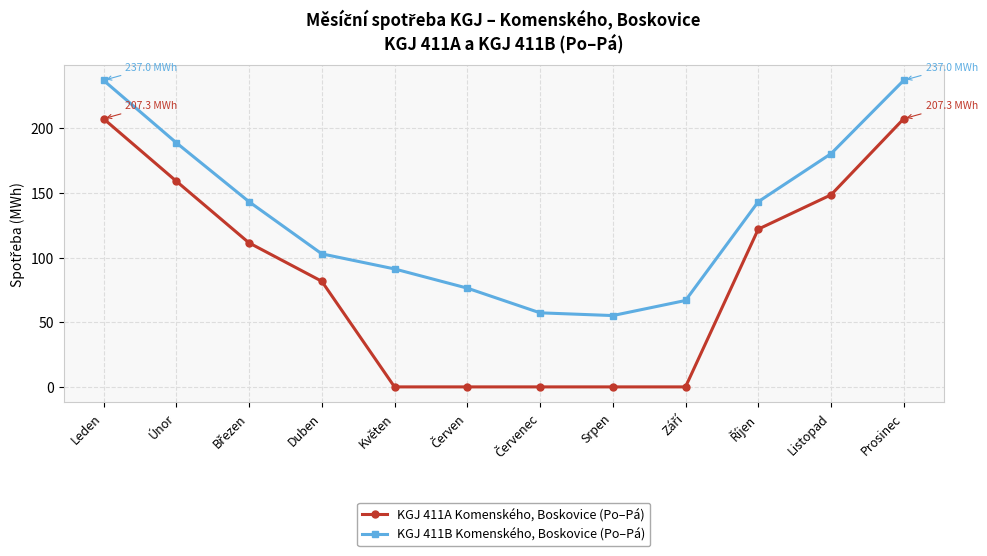

The value of KGJ 411B Komenského, Boskovice (Po–Pá) at Srpen is 55.1. True or false?

True